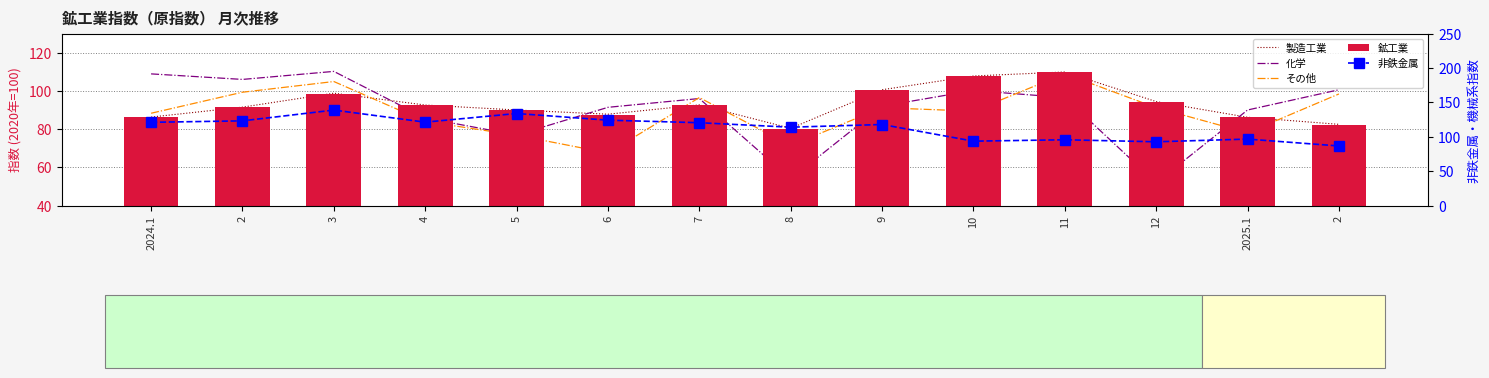

What is the label of the 11th bar from the left?

11